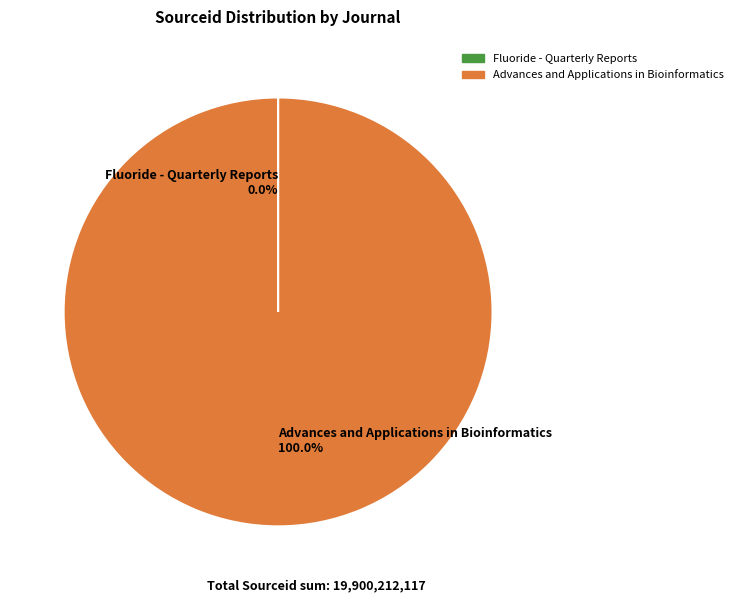

Which slice is the largest?

Advances and Applications in Bioinformatics